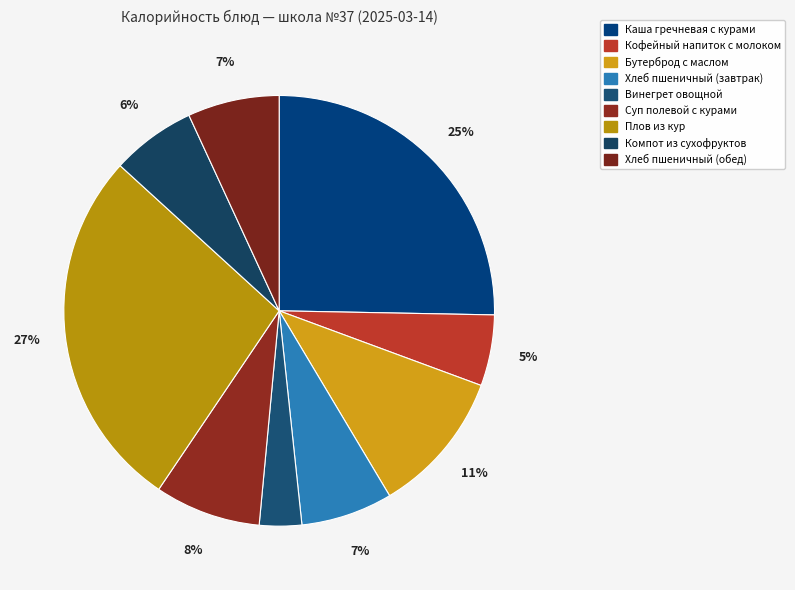

How many slices are in this pie chart?

9